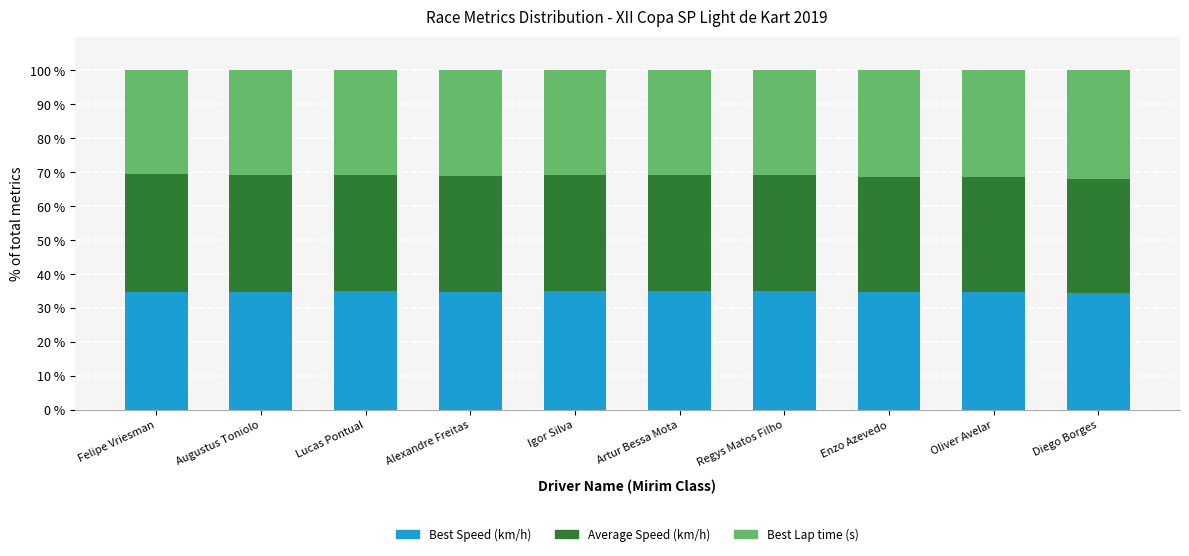

What is the total value across all series at Felipe Vriesman?

100.0